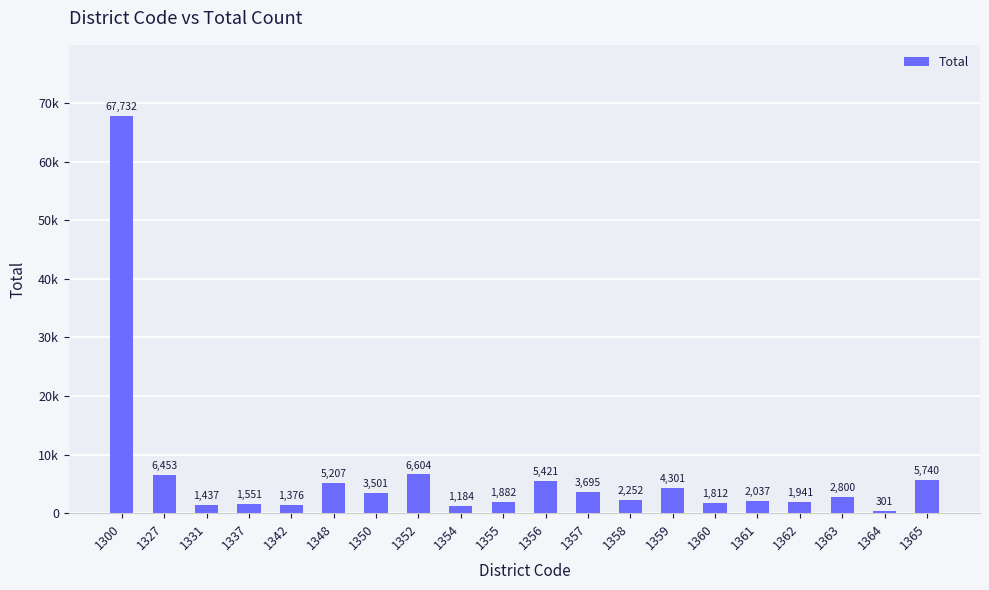

Reading left to right, transcribe all the data shown in this chart.

67732	6453	1437	1551	1376	5207	3501	6604	1184	1882	5421	3695	2252	4301	1812	2037	1941	2800	301	5740